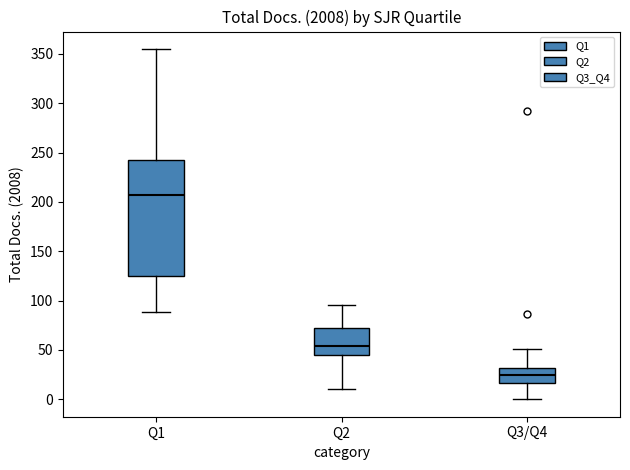

Reading left to right, transcribe this box plot: for each box, give where its median line is, the range the box spans, and where its two whiskers end, as read against the y-axis. The values are not printed on the chart, so give them approximately, as read against the axis.

Q1: median 210, box 125 to 245, whiskers 90 to 355
Q2: median 55, box 45 to 70, whiskers 10 to 95
Q3/Q4: median 25, box 15 to 30, whiskers 0 to 50